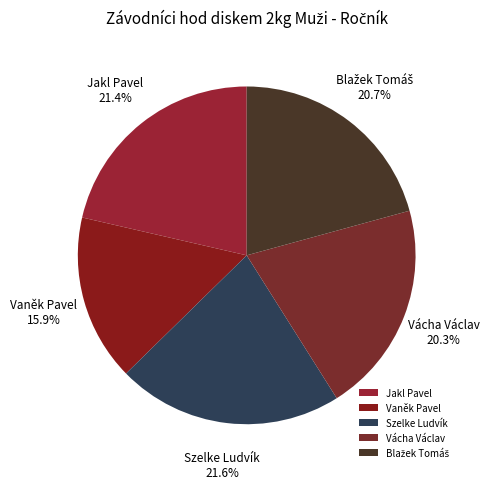

How many slices are in this pie chart?

5